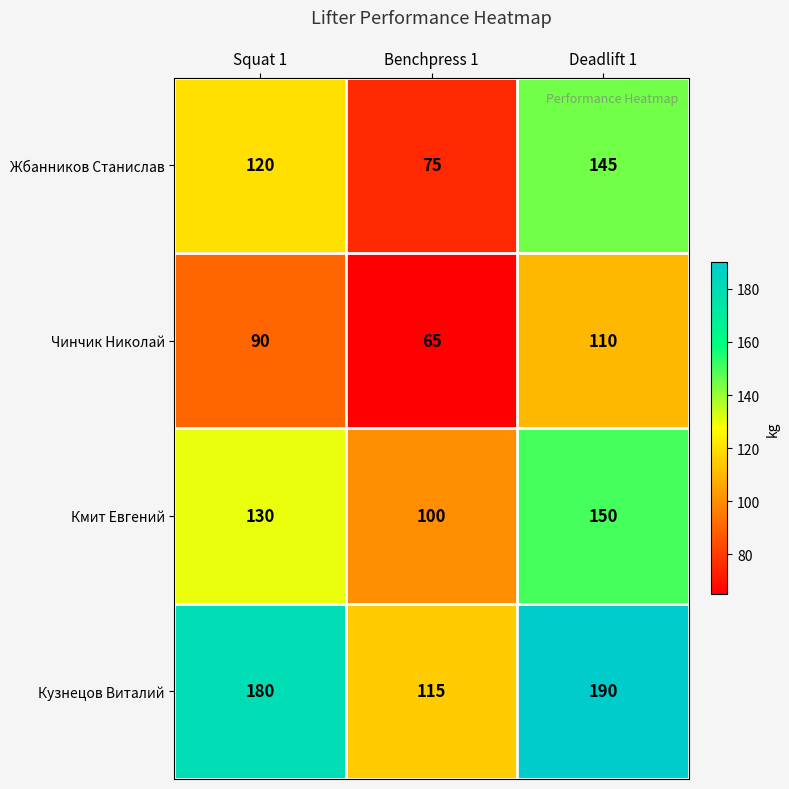

At how many categories does at least one series exceed 133?

2